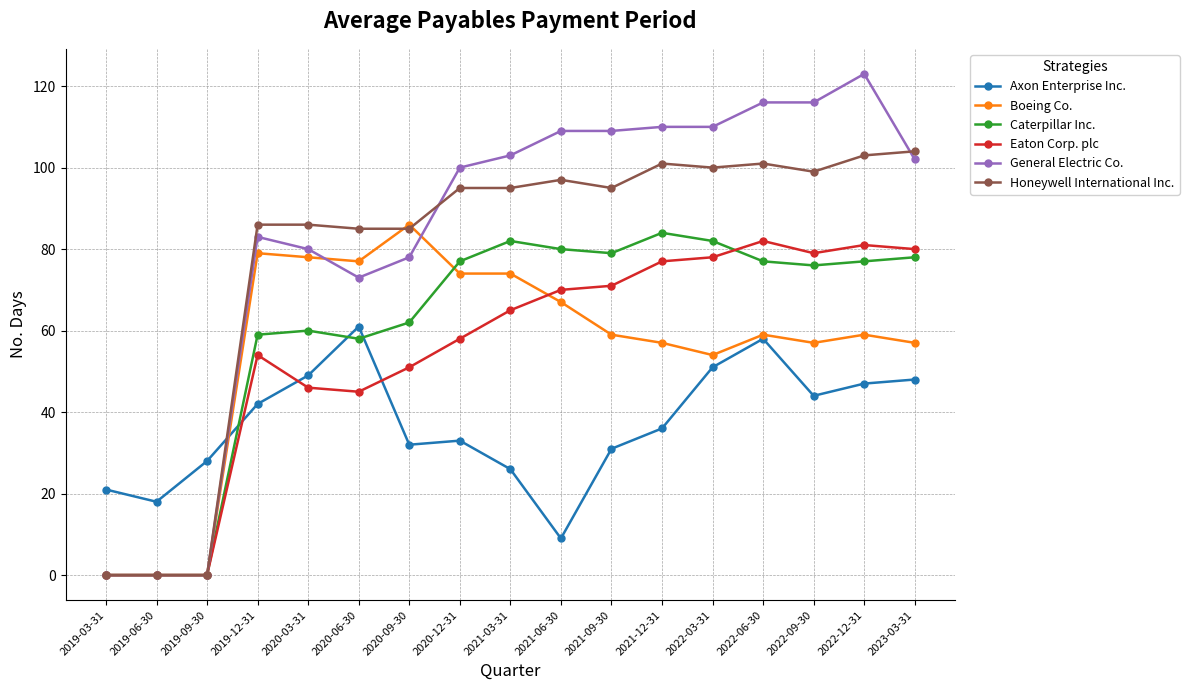

How many distinct data groups are displayed?

6